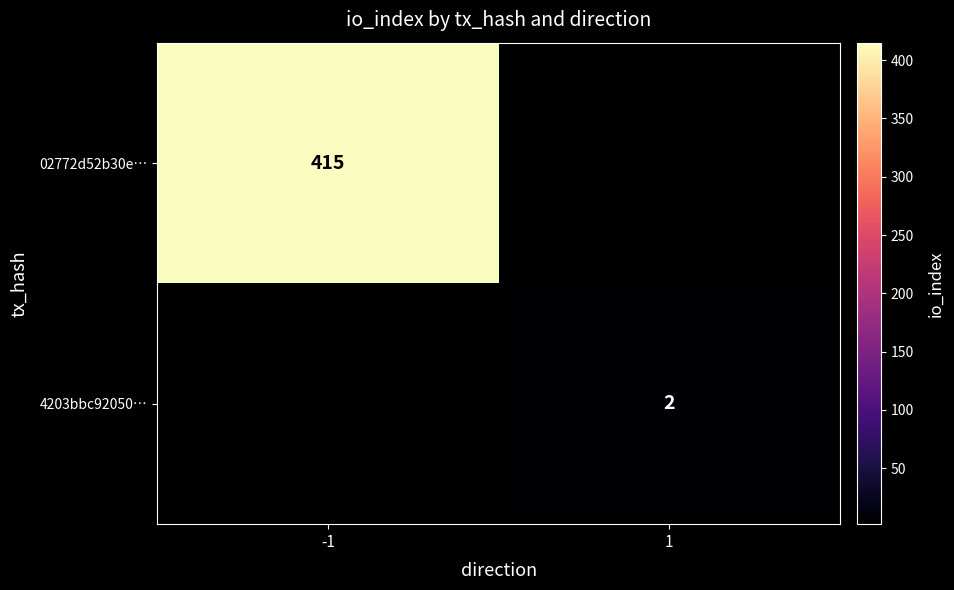

The 4203bbc92050… series shows 2 at 1. True or false?

True